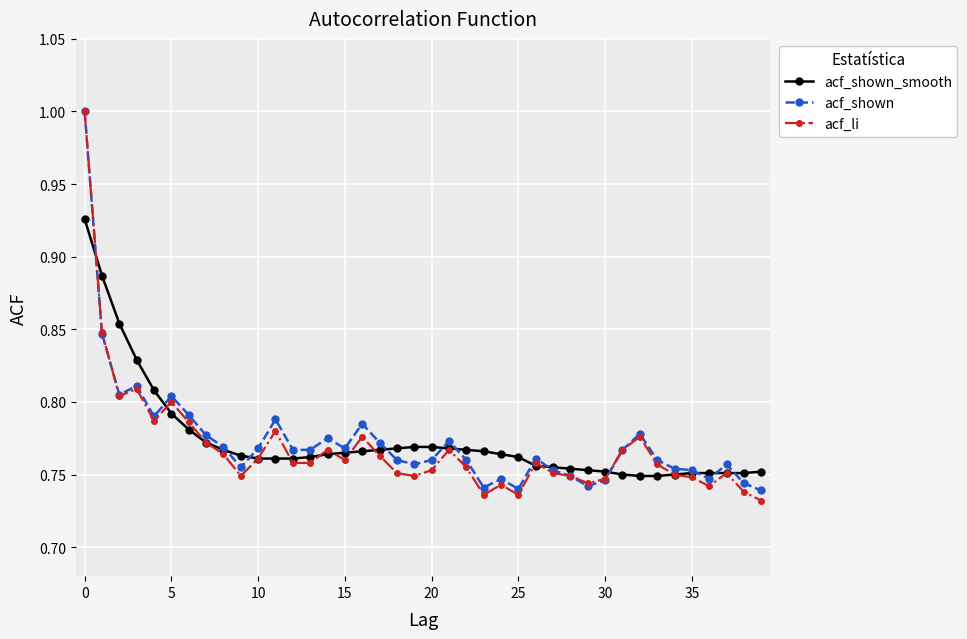

Which series has the largest range (max minus min)?

acf_li